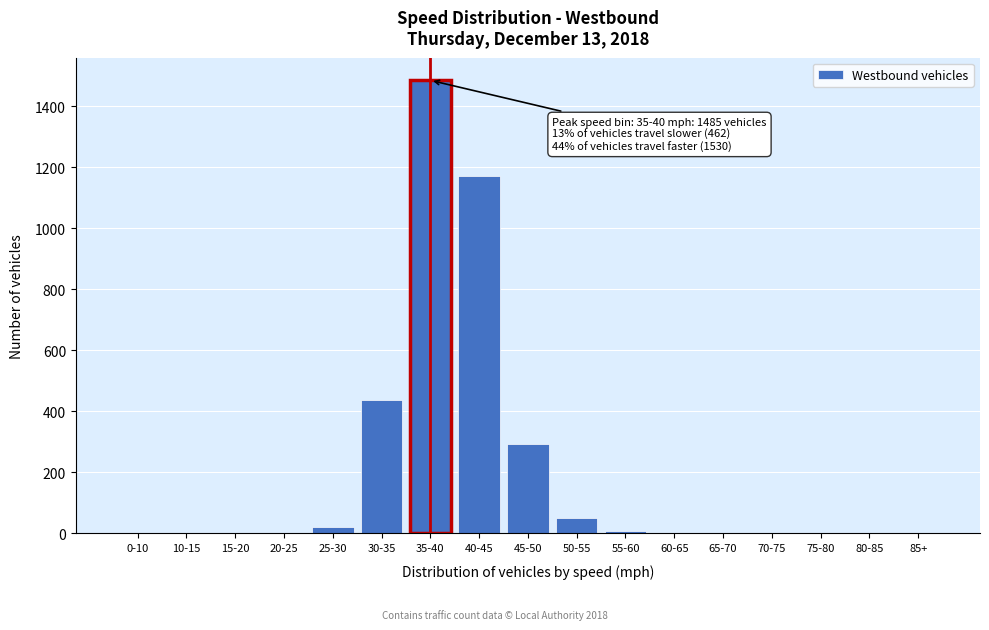

Which category has the highest value across all series?

35-40